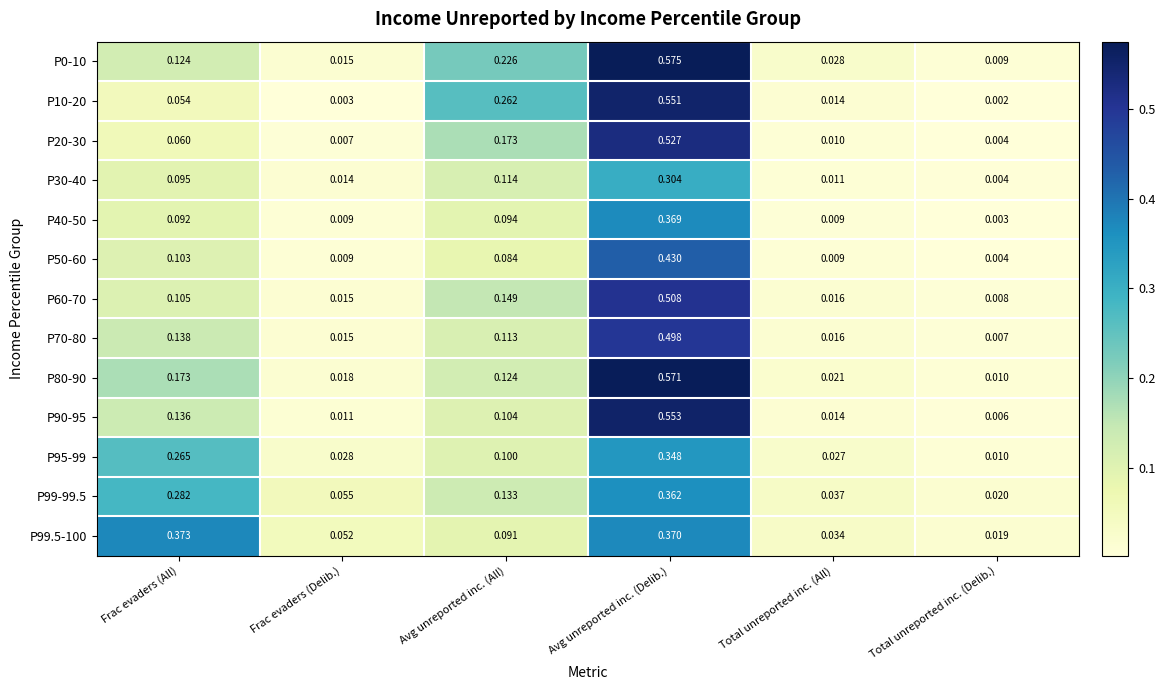

At which category does the chart reach its minimum across all series?

Total unreported inc. (Delib.)